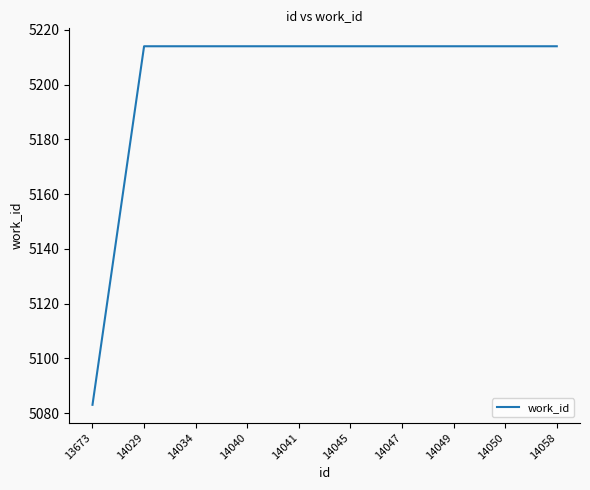

Reading right to left, extract all data points from this chart.

5214	5214	5214	5214	5214	5214	5214	5214	5214	5083